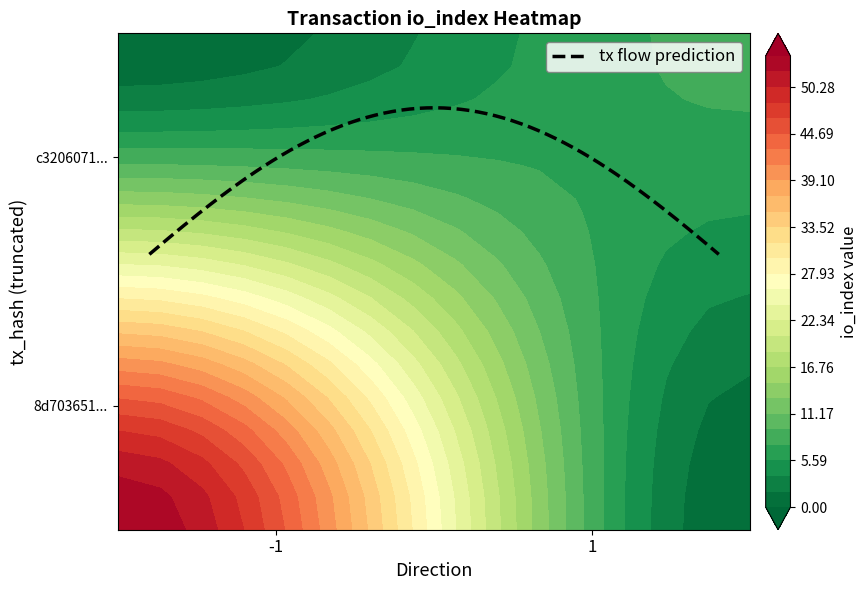

How many data points in c3206071276ed7e8f33b1265895090cad3001d2 are less than 8?

1